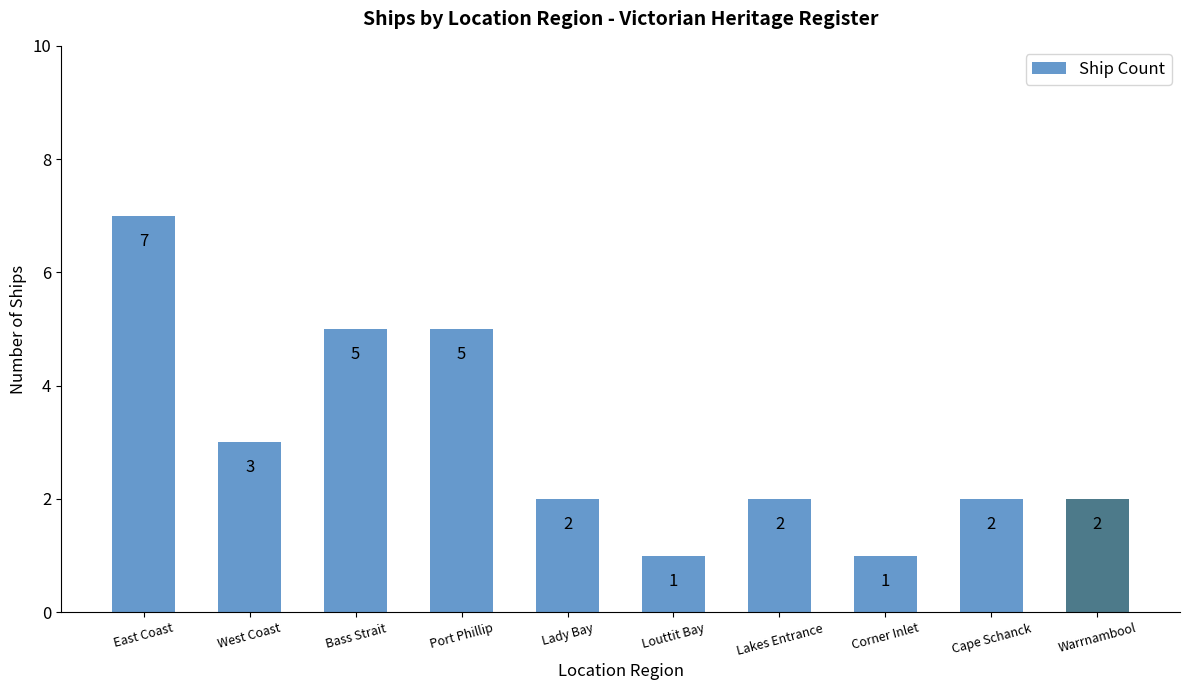

Where does the data first go above 2?

East Coast